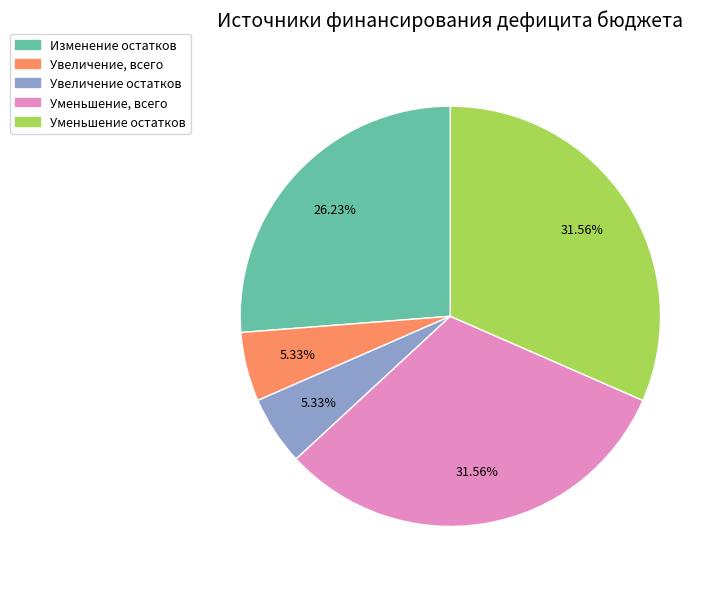

Combined, do Увеличение остатков and Уменьшение остатков account for over 50%?

No